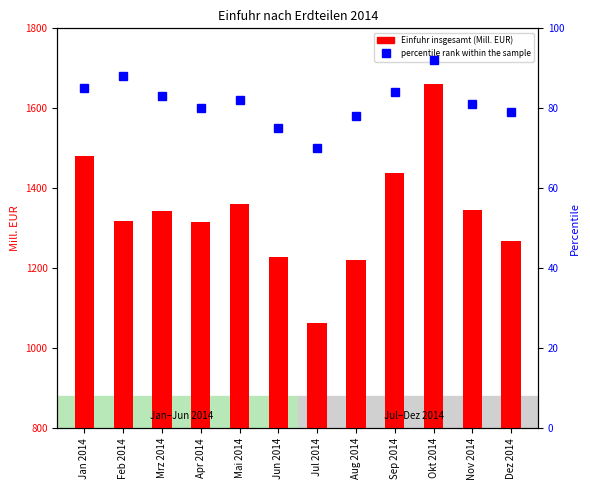

Is it true that the value at Sep 2014 is 84?

True